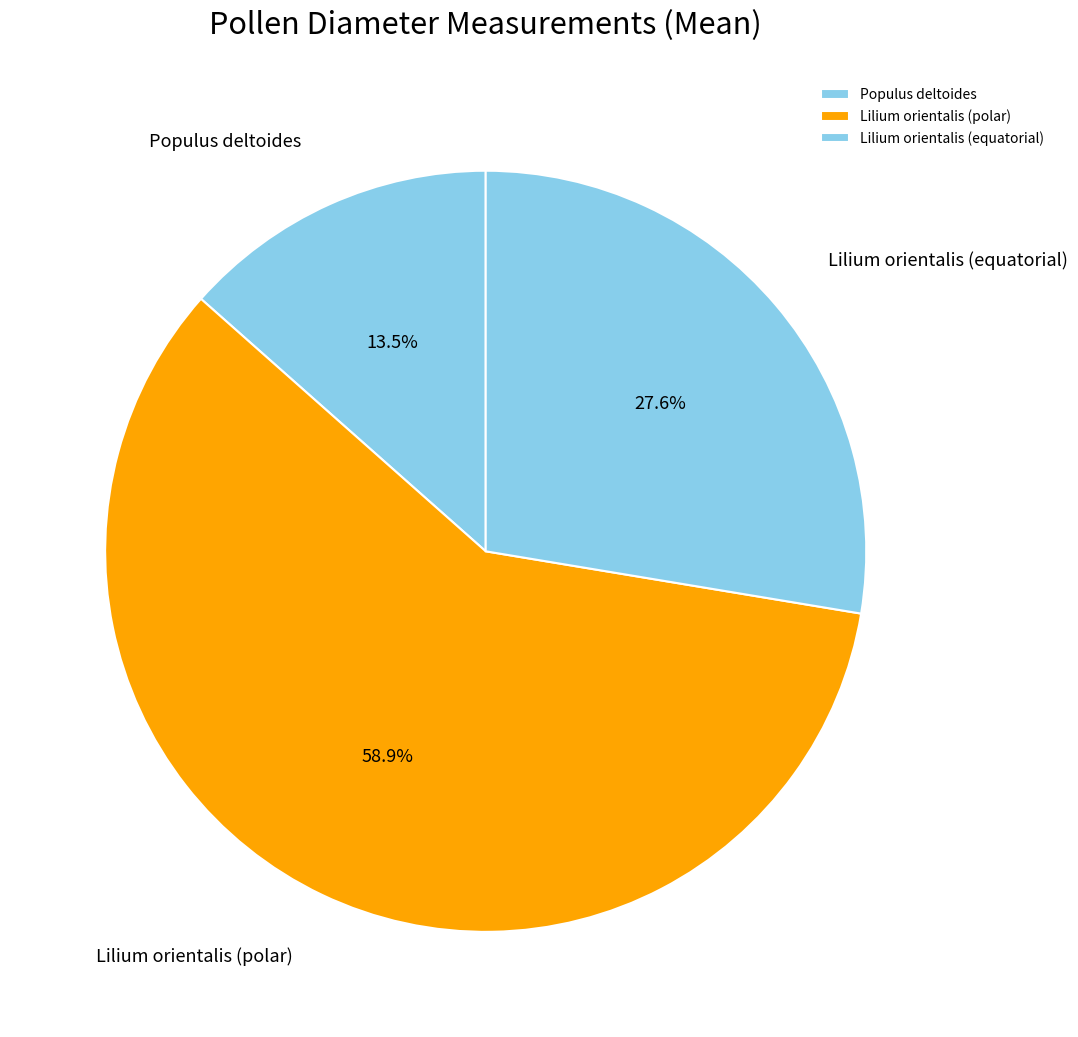

Which category has the biggest portion of the pie?

Lilium orientalis (polar)